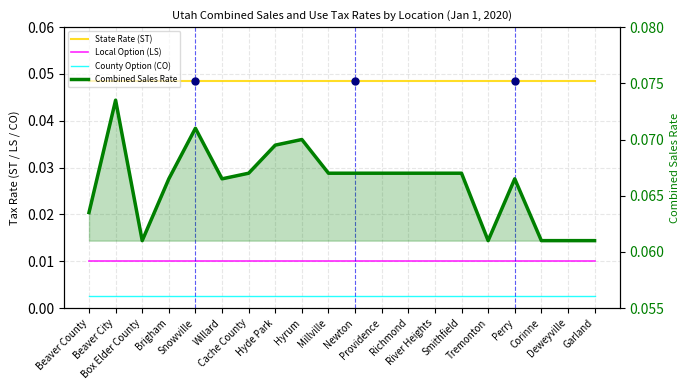

True or false: Local Option (LS) and State Rate (ST) cross at least once.

False